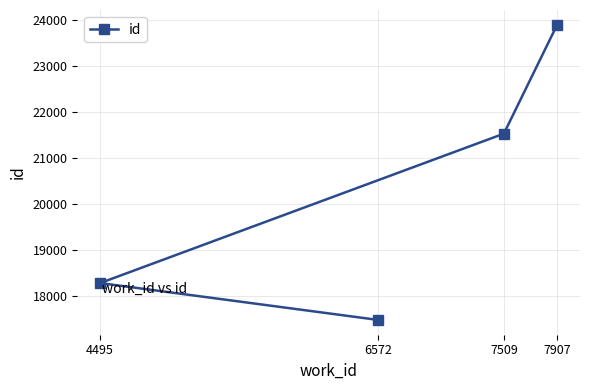

Between 7907 and 6572, which is larger?

7907